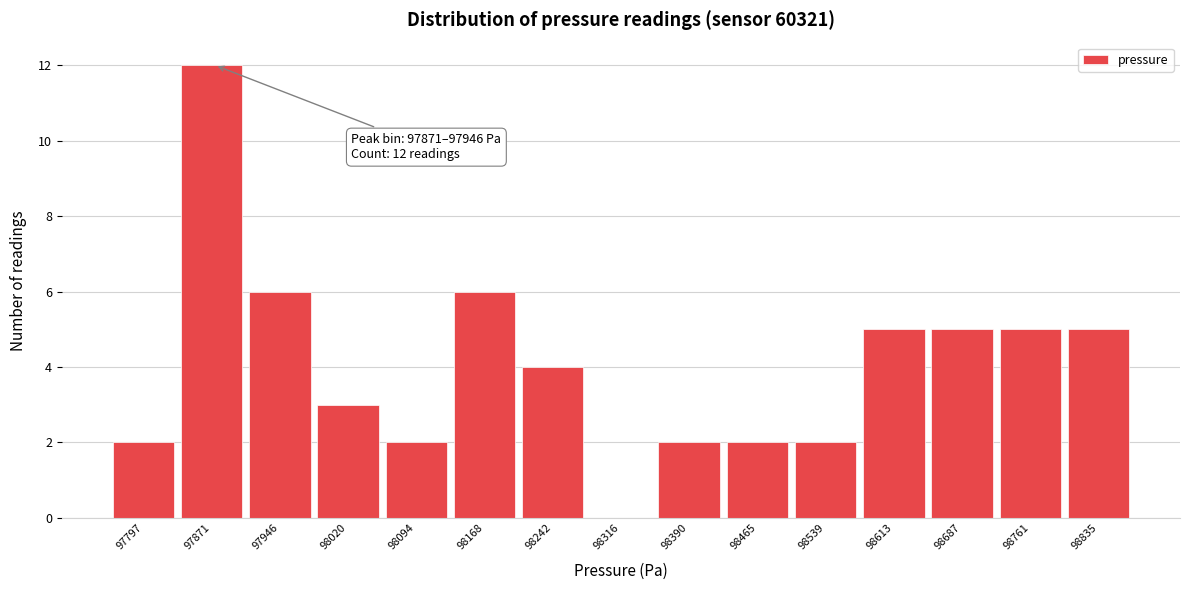

Reading left to right, transcribe all the data shown in this chart.

97797=2	97871=12	97946=6	98020=3	98094=2	98168=6	98242=4	98316=0	98390=2	98465=2	98539=2	98613=5	98687=5	98761=5	98835=5